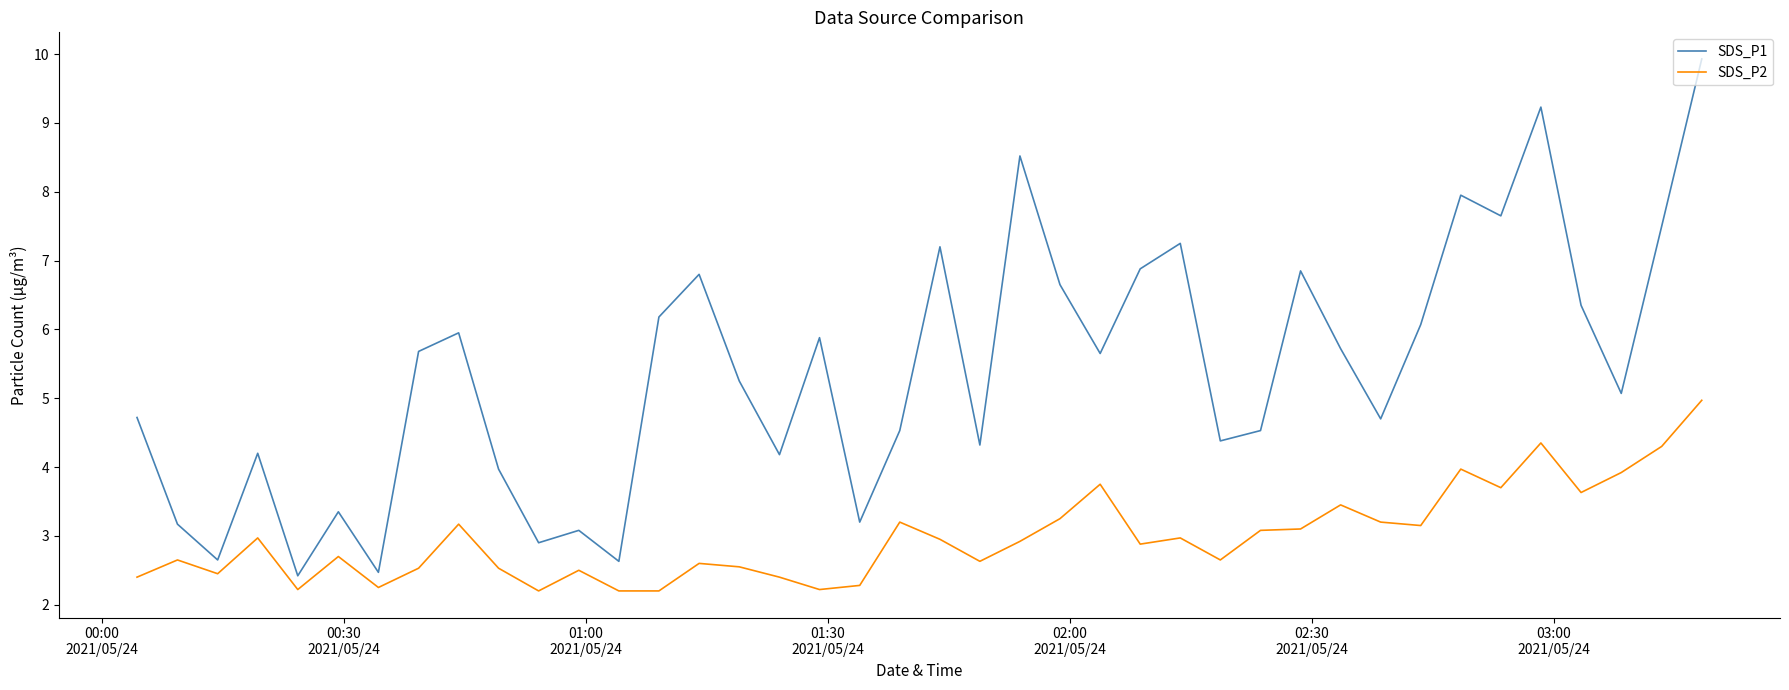

Which series has the largest total across all categories?

SDS_P1